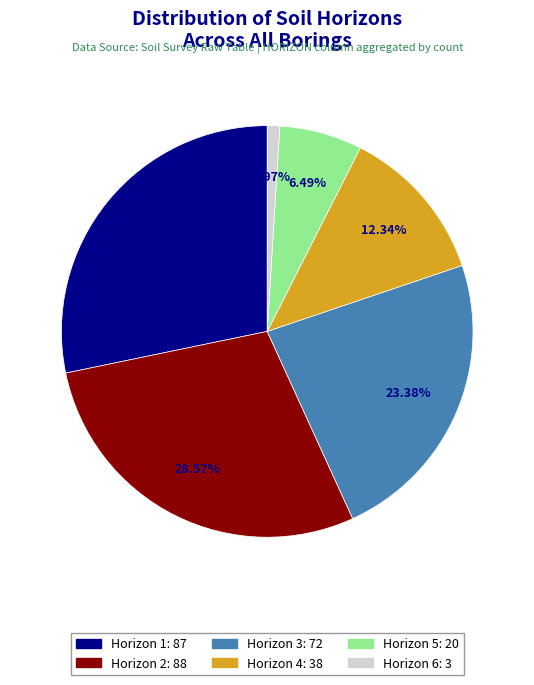

Is Horizon 6 the majority of the pie?

No